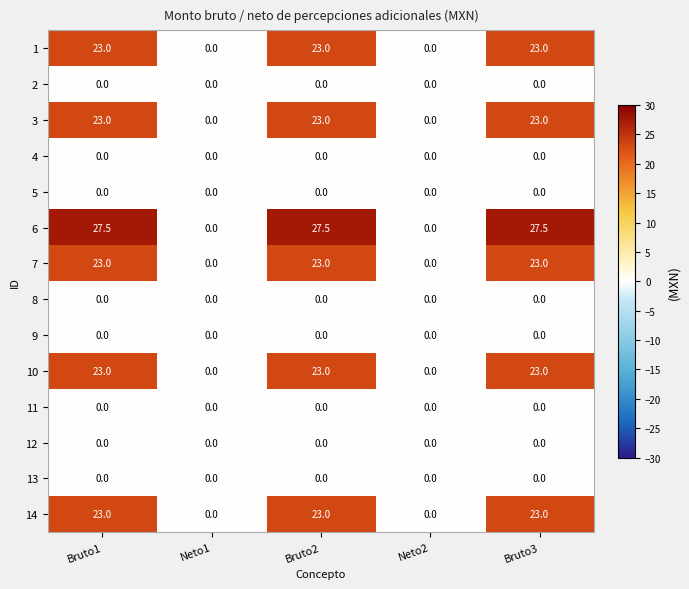

Which series has the largest range (max minus min)?

6